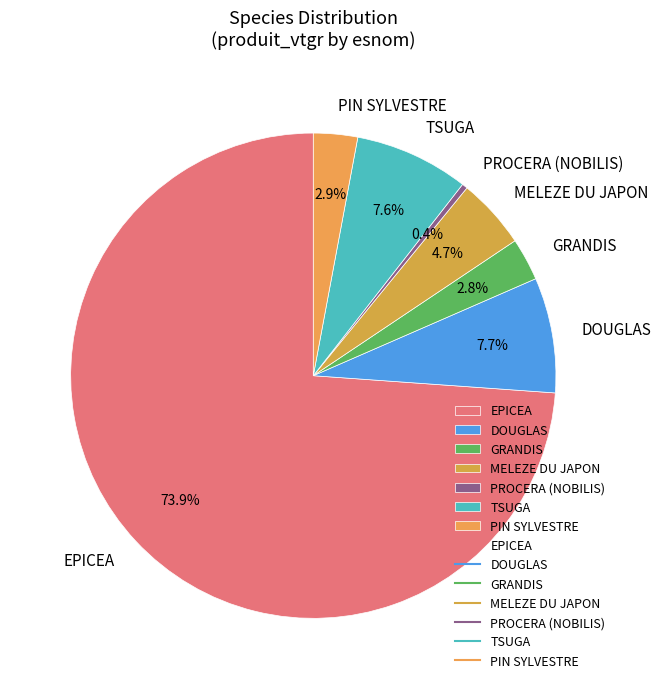

Combined, do MELEZE DU JAPON and PIN SYLVESTRE account for over 50%?

No